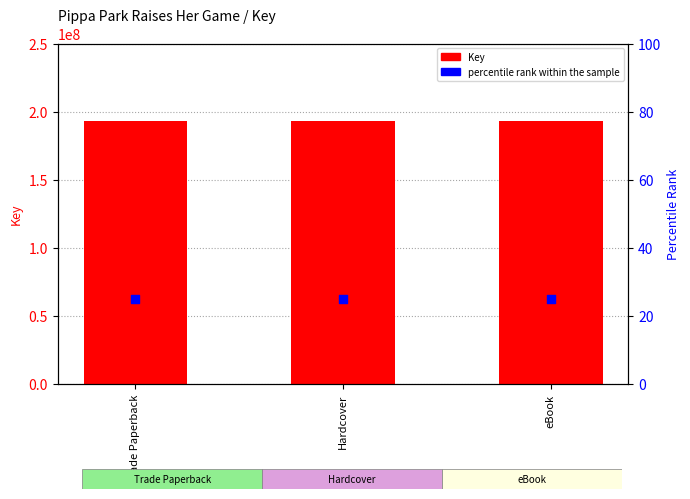

What is the total value across all series at Trade Paperback?

192732243